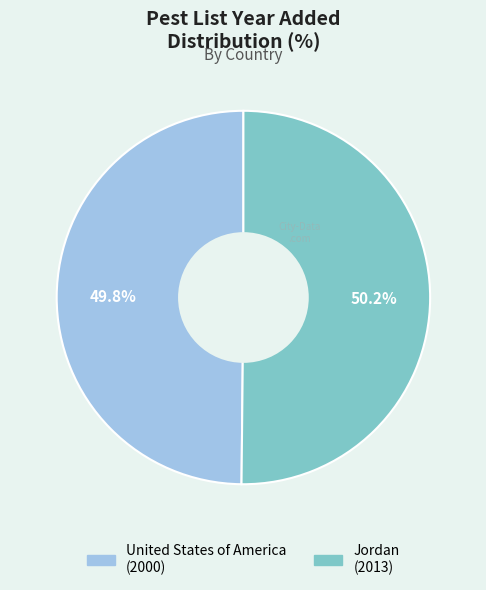

What portion of the pie excludes United States of America?

50.2%